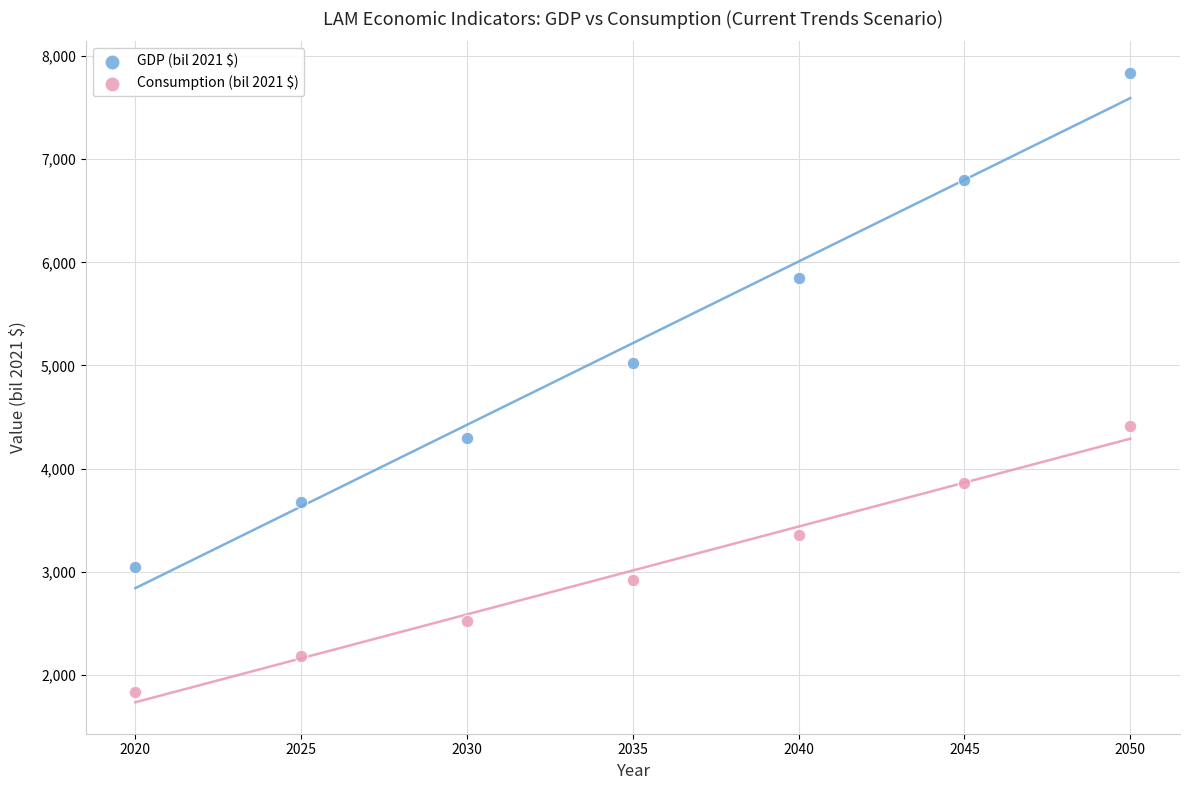

Across all series, what Y value is closest to 4833?

5019.9